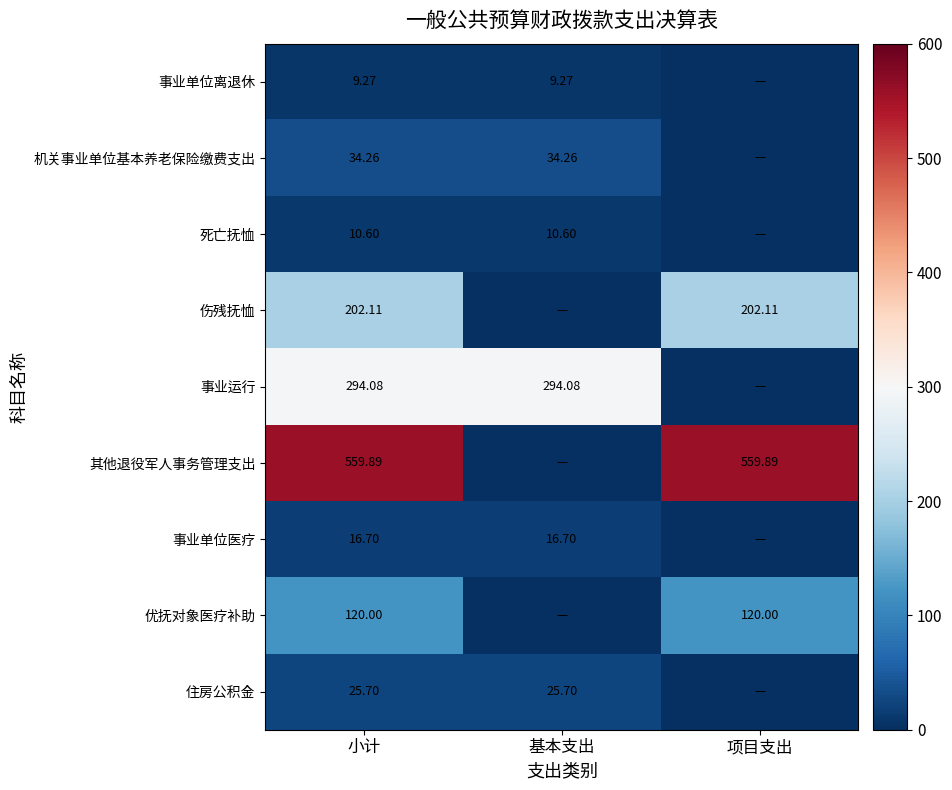

Rank the series at 小计 from highest to lowest value.

其他退役军人事务管理支出, 事业运行, 伤残抚恤, 优抚对象医疗补助, 机关事业单位基本养老保险缴费支出, 住房公积金, 事业单位医疗, 死亡抚恤, 事业单位离退休